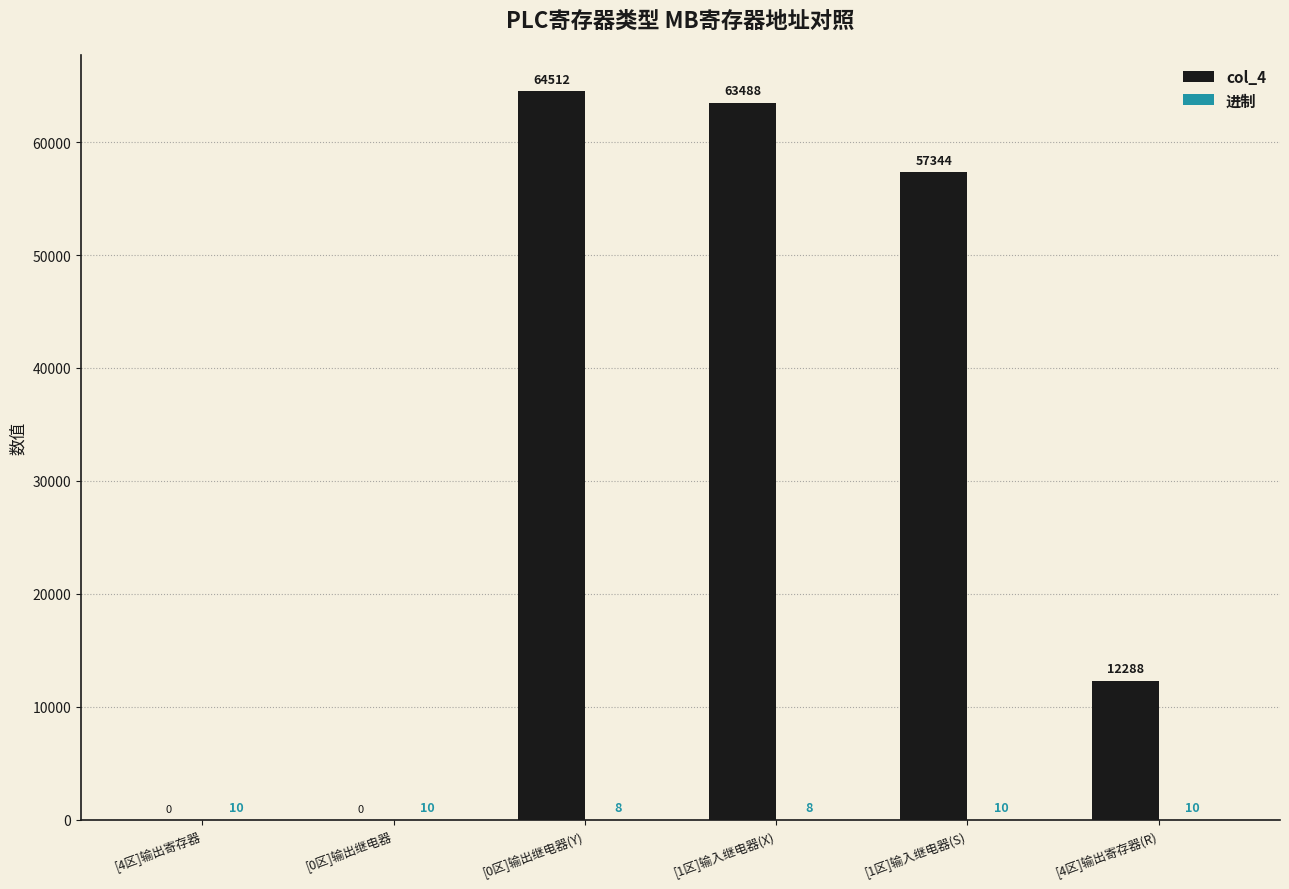

How many groups of bars are there?

6